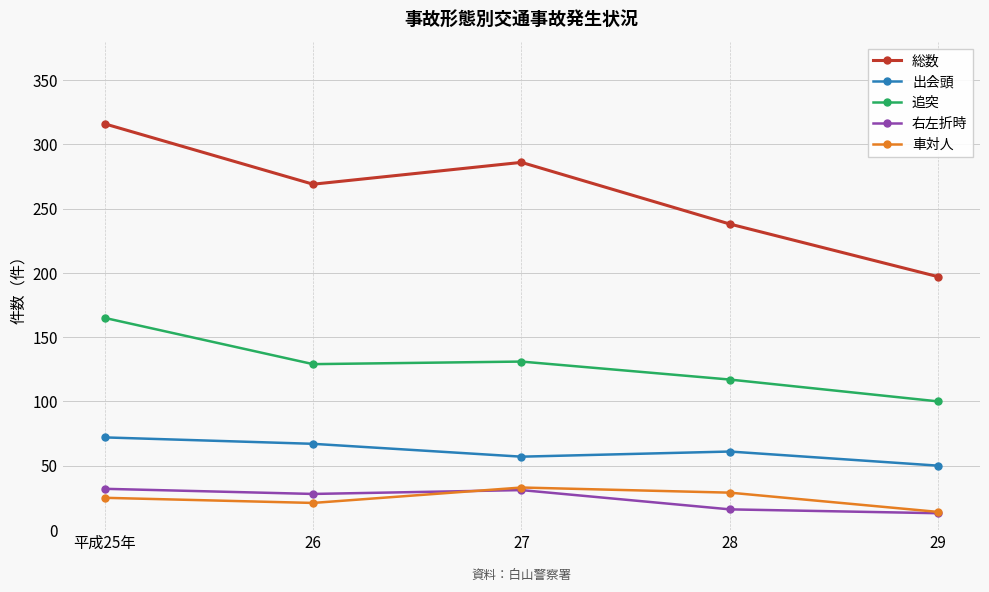

What is the sum of all 出会頭 values?

307